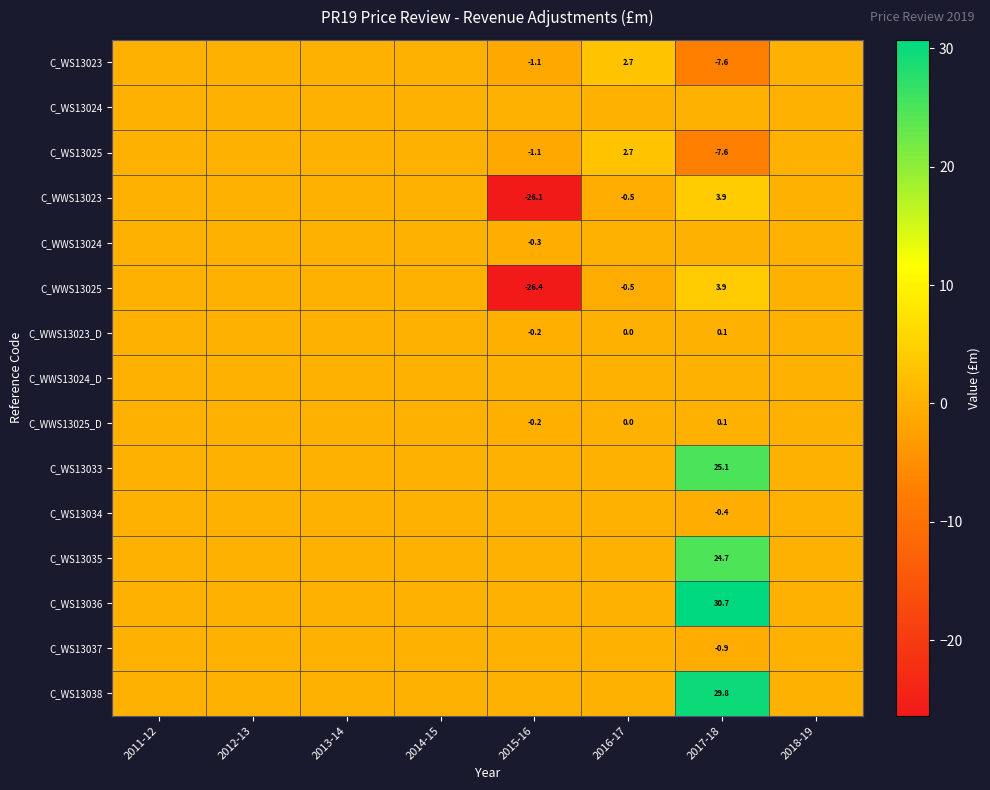

Is it true that C_WS13023 equals -7.6 at 2017-18?

True